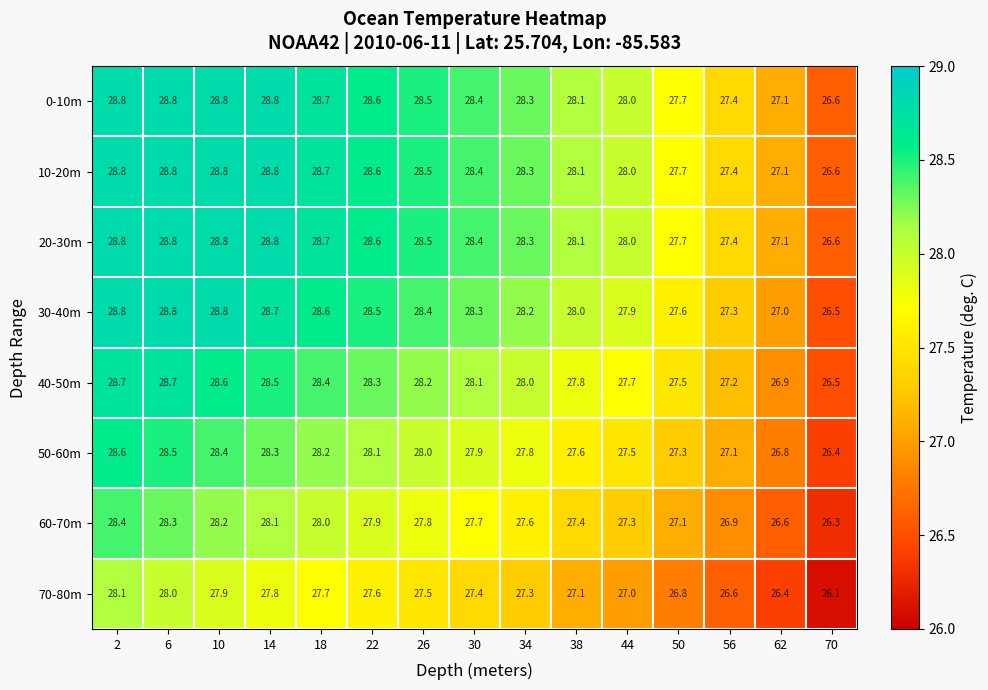

Is the value of 20-30m at 44 greater than the value of 60-70m at 70?

Yes